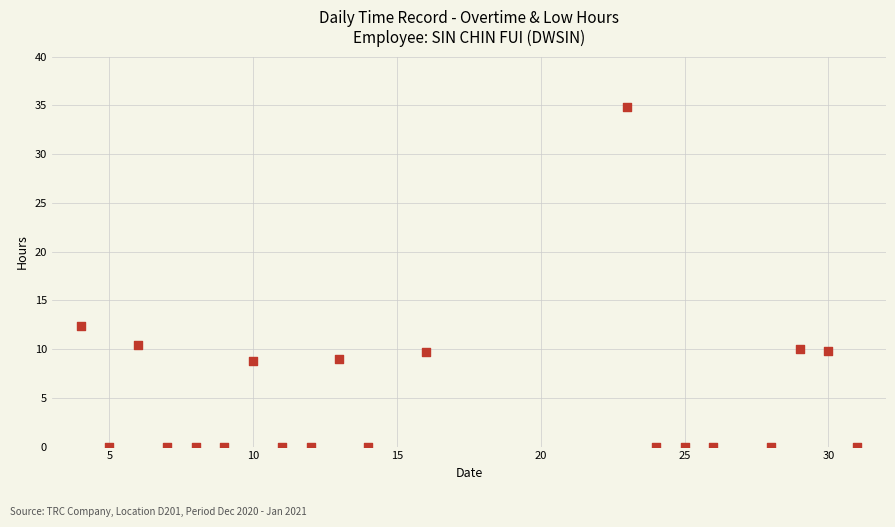

What is the range of Y values (max minus min)?

34.9